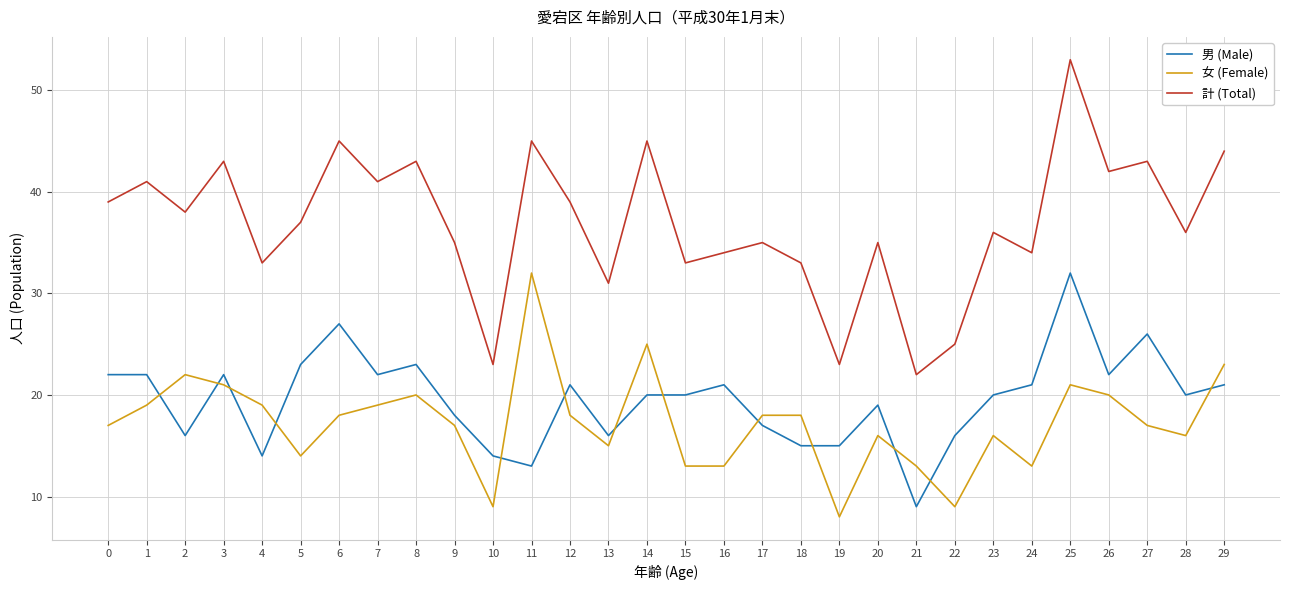

What is the total value across all series at 26?

84